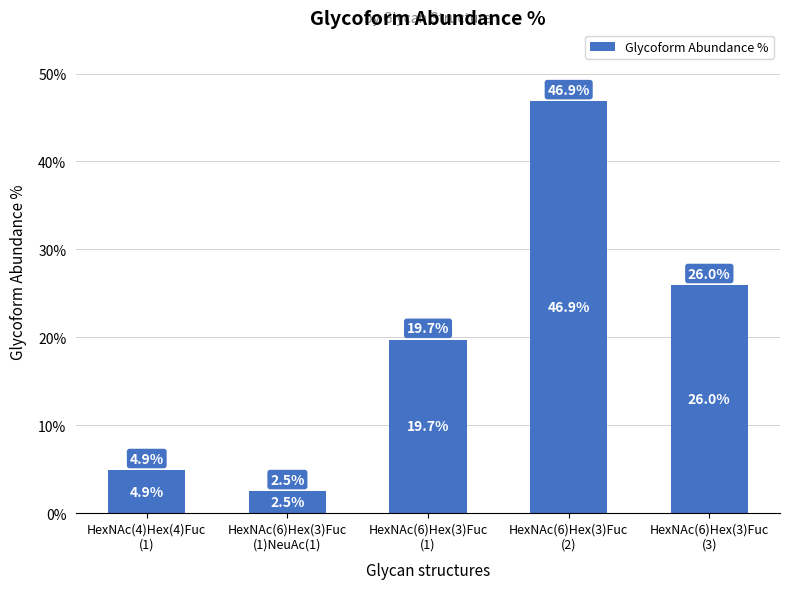

What is the label of the 2nd bar from the left?

HexNAc(6)Hex(3)Fuc
(1)NeuAc(1)